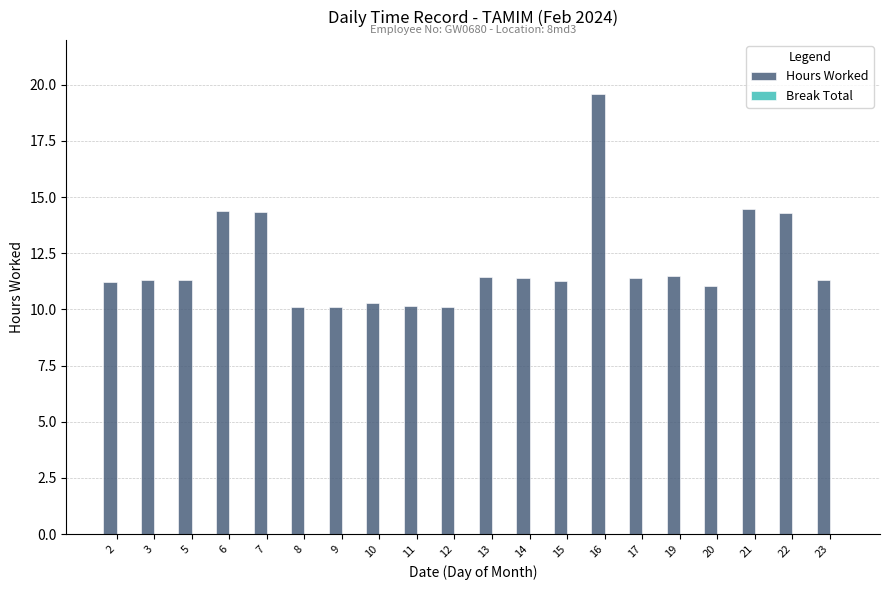

What is the ratio of the value at 3 to the value at 9?

1.1